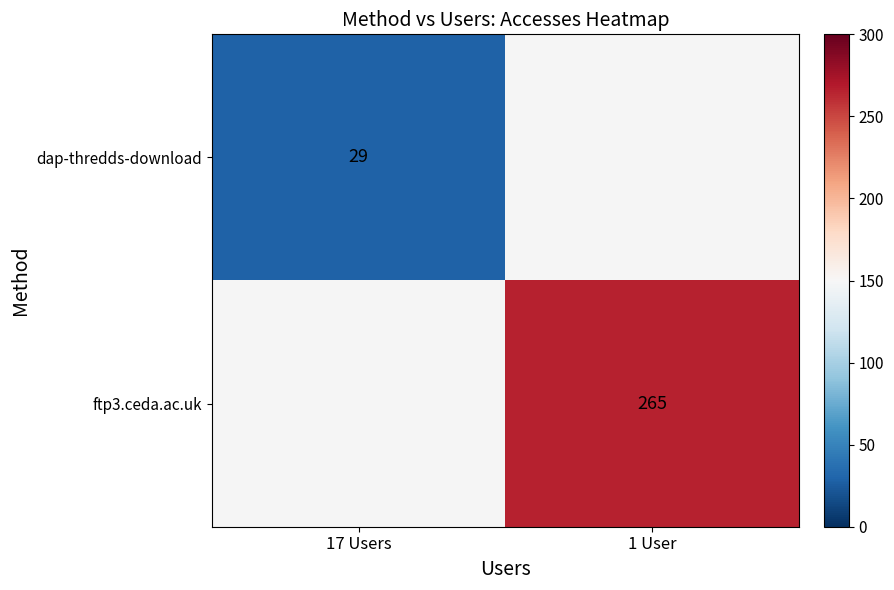

True or false: ftp3.ceda.ac.uk has a value of 94.1 at 1 User.

False